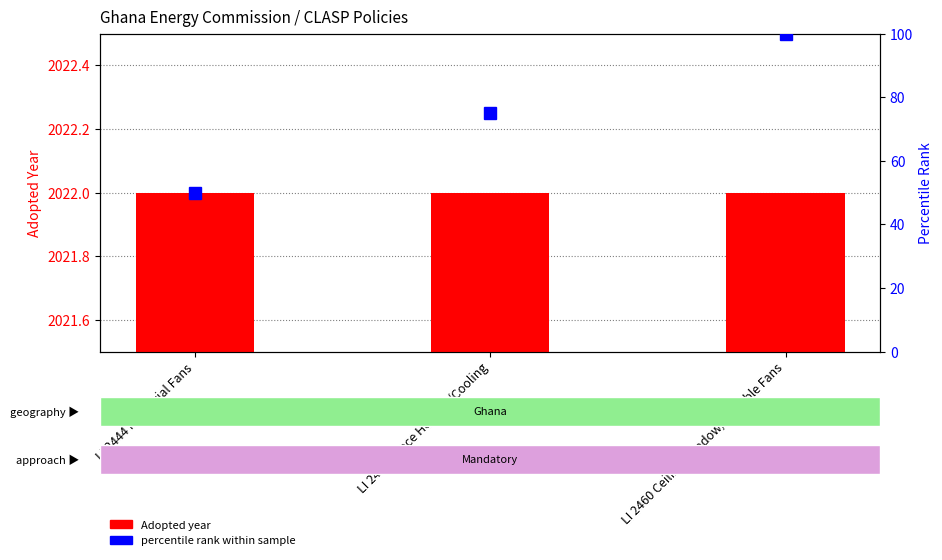

Reading left to right, list all the values displayed in this chart.

Adopted year: 2022	2022	2022
percentile rank within sample: 50	75	100